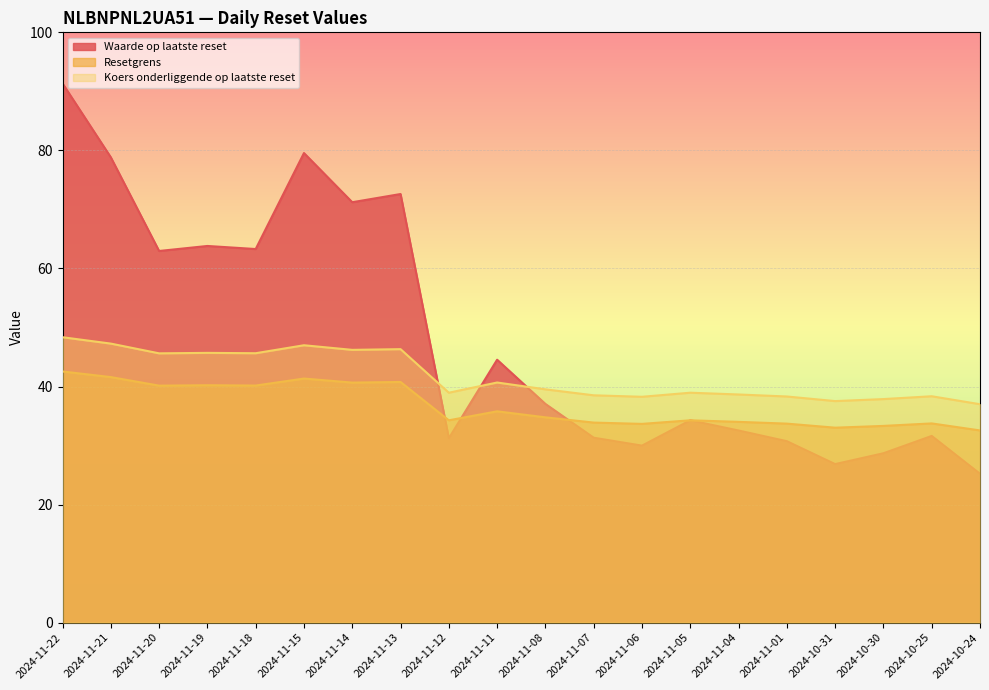

True or false: Koers onderliggende op laatste reset has a value of 67.7 at 2024-11-01.

False